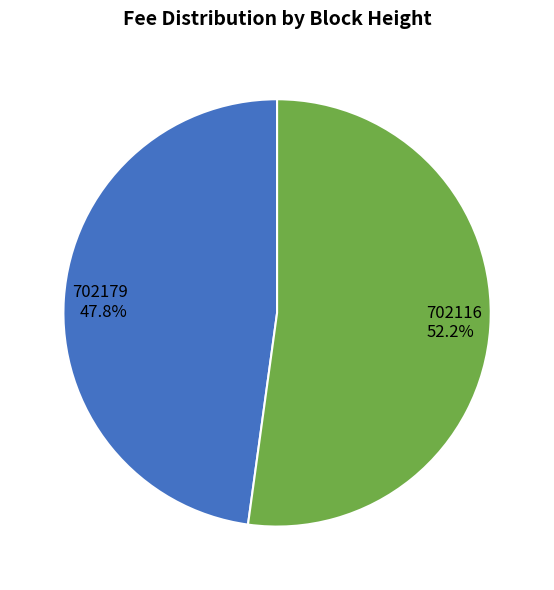

Is there any slice that represents more than half of the pie?

Yes